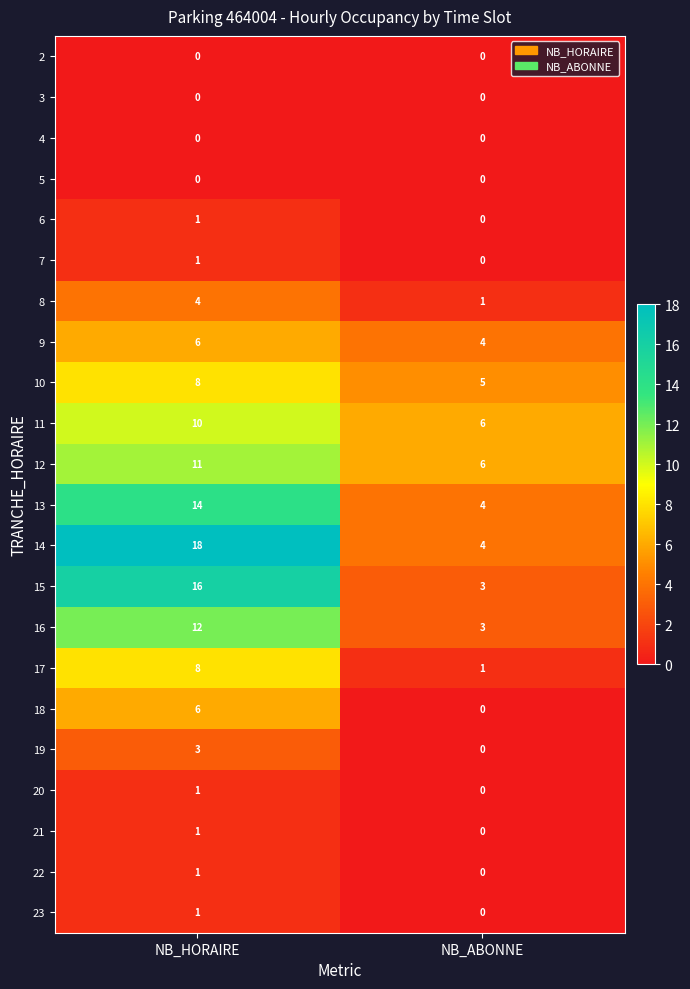

What is the difference between the 14 values at NB_ABONNE and NB_HORAIRE?

14